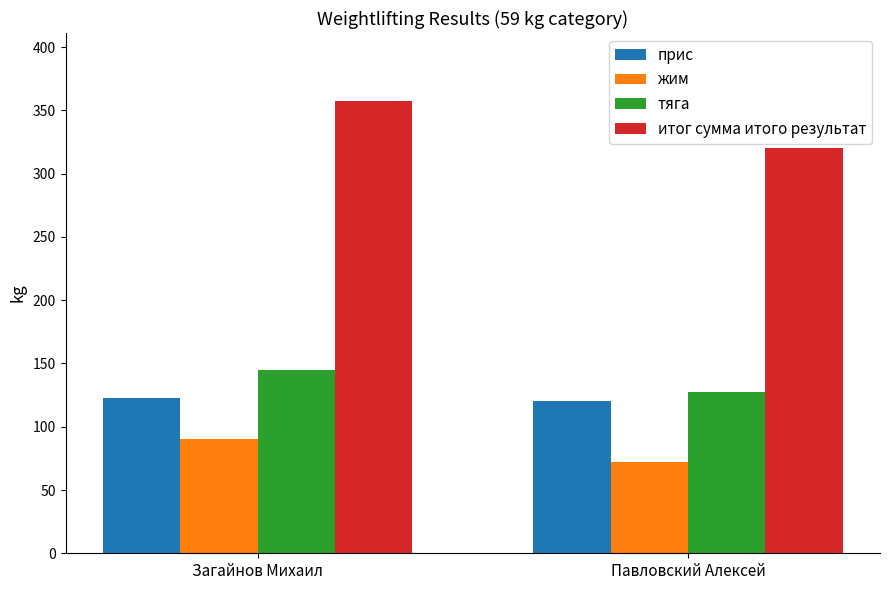

Reading right to left, extract all data points from this chart.

прис: 120.0	122.5
жим: 72.5	90.0
тяга: 127.5	145.0
итог сумма итого результат: 320.0	357.5